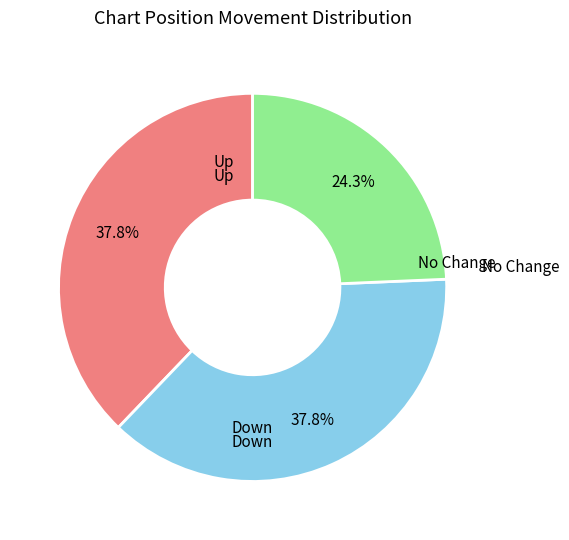

Does any single category account for the majority?

No